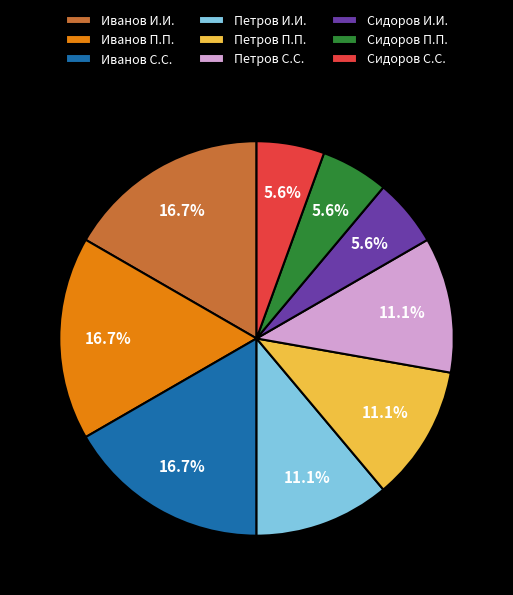

To the nearest percent, what is the combined percentage of Сидоров С.С. and Петров И.И.?

17%